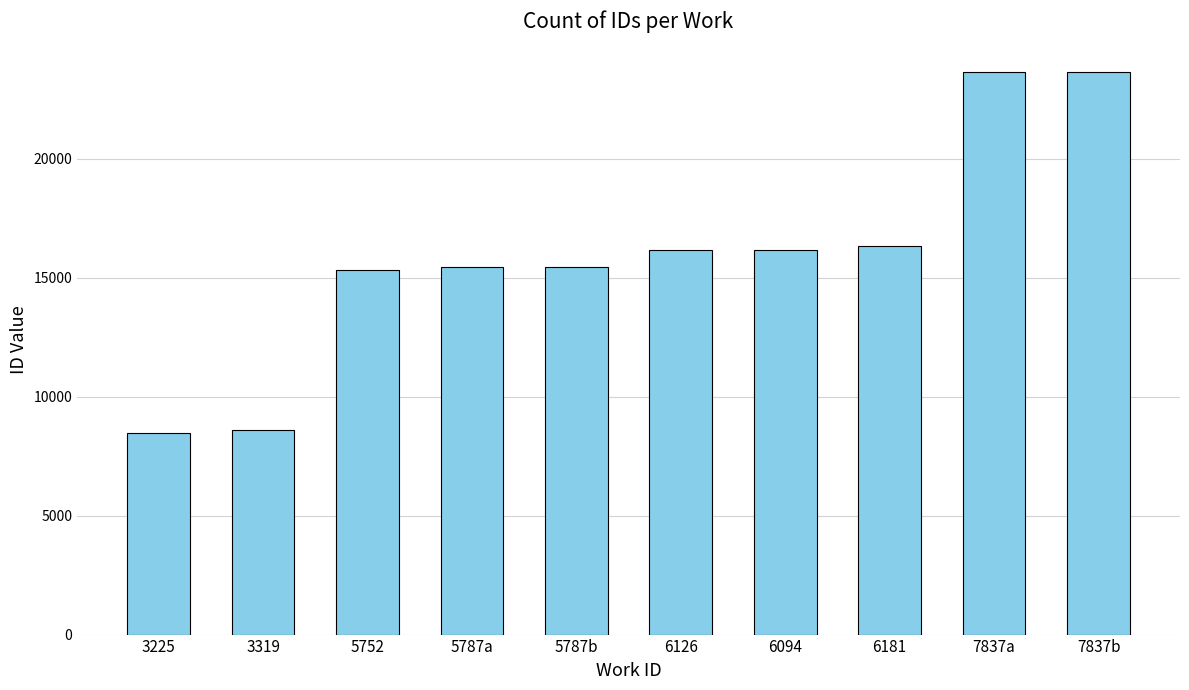

What is the change in value from 5752 to 7837b?

+8303